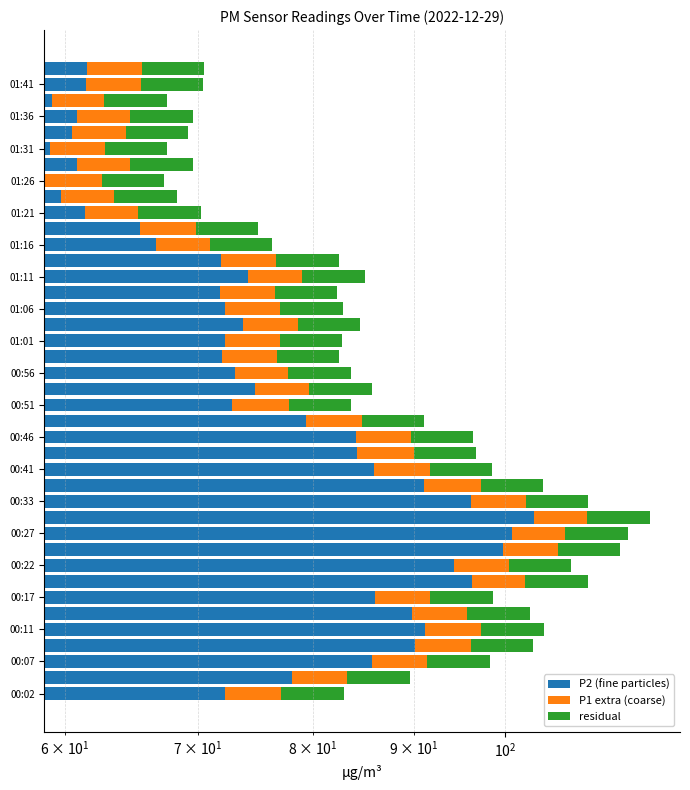

What is the sum of all residual values?

245.8